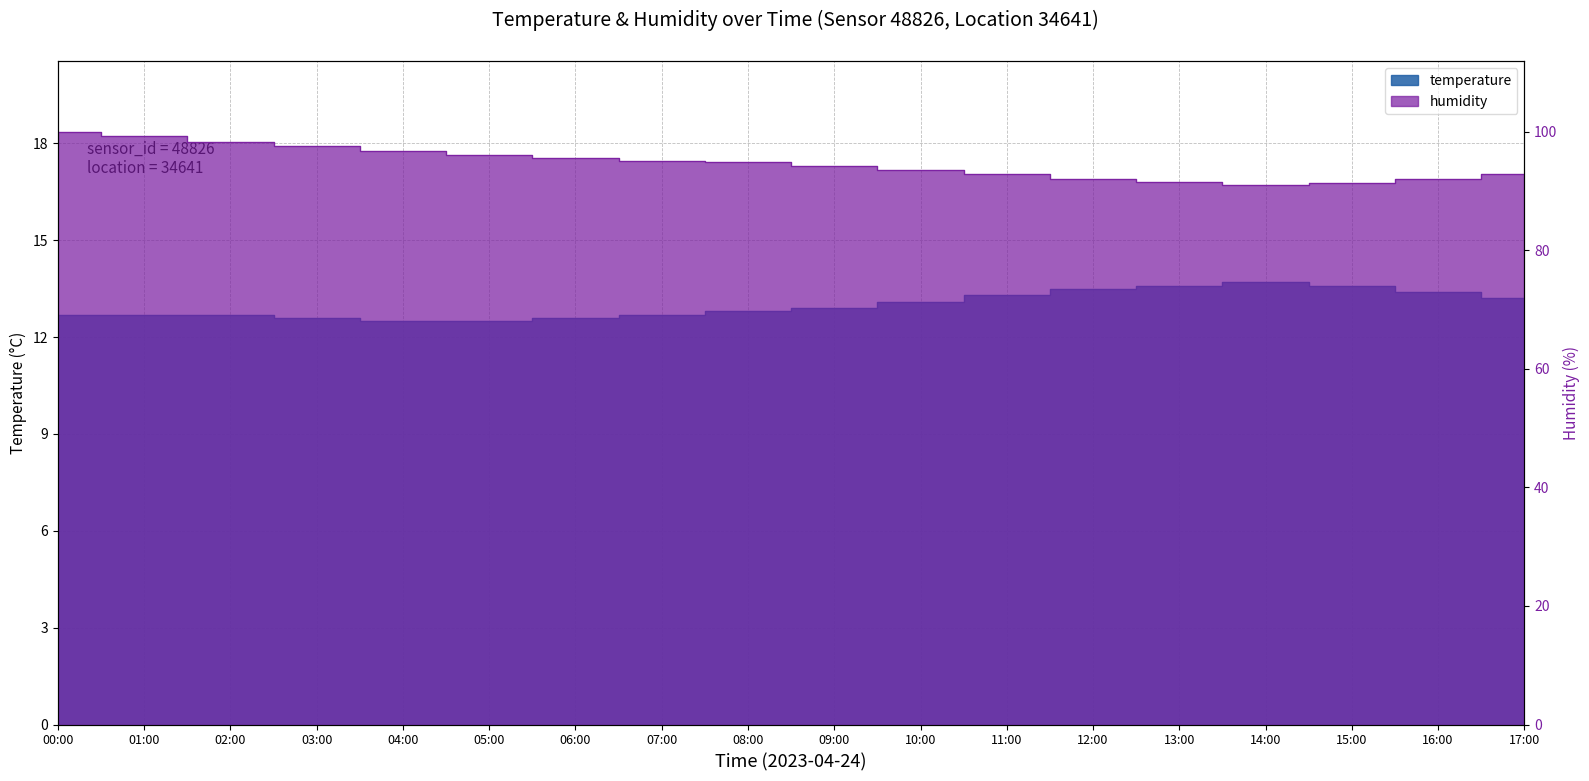

Between 05:00 and 14:00, which is larger?

14:00